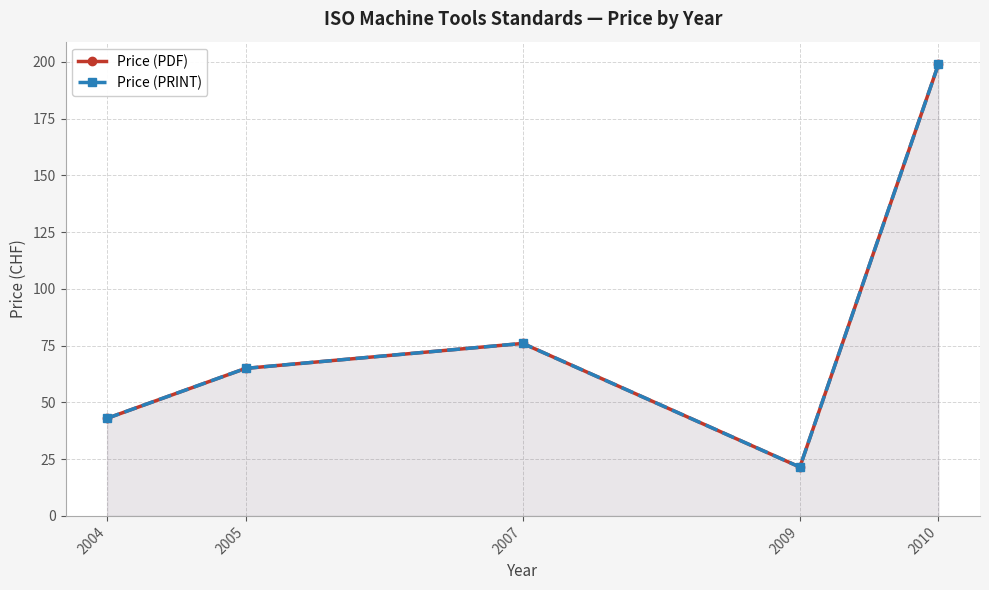

Reading right to left, extract all data points from this chart.

Price (PDF): 199.0	21.5	76.0	65.0	43.0
Price (PRINT): 199.0	21.5	76.0	65.0	43.0